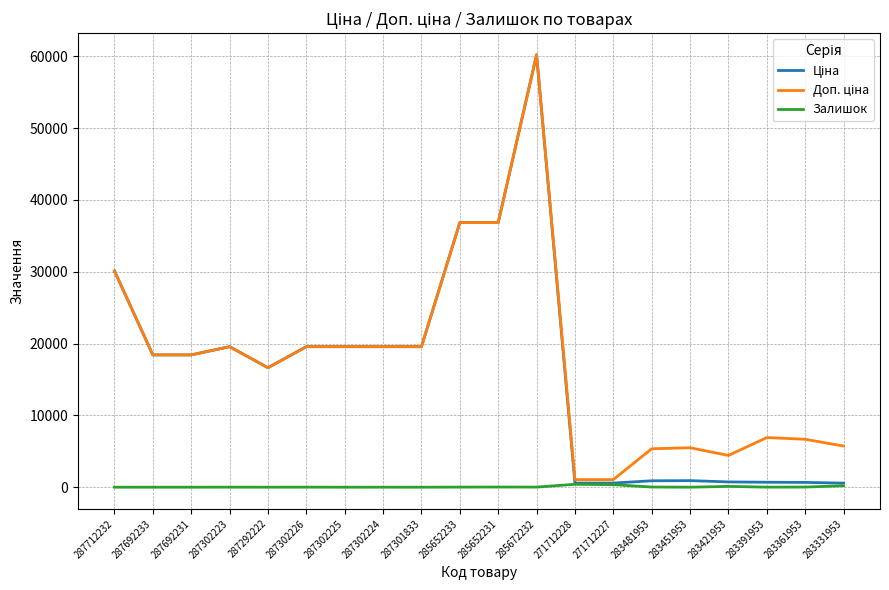

What is the greatest value displayed?

60205.6